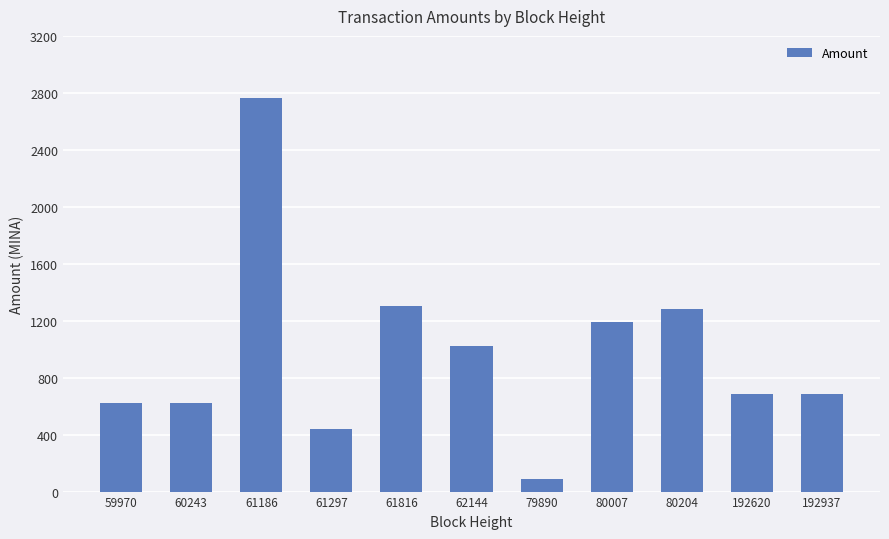

Does the chart contain stacked bars?

No